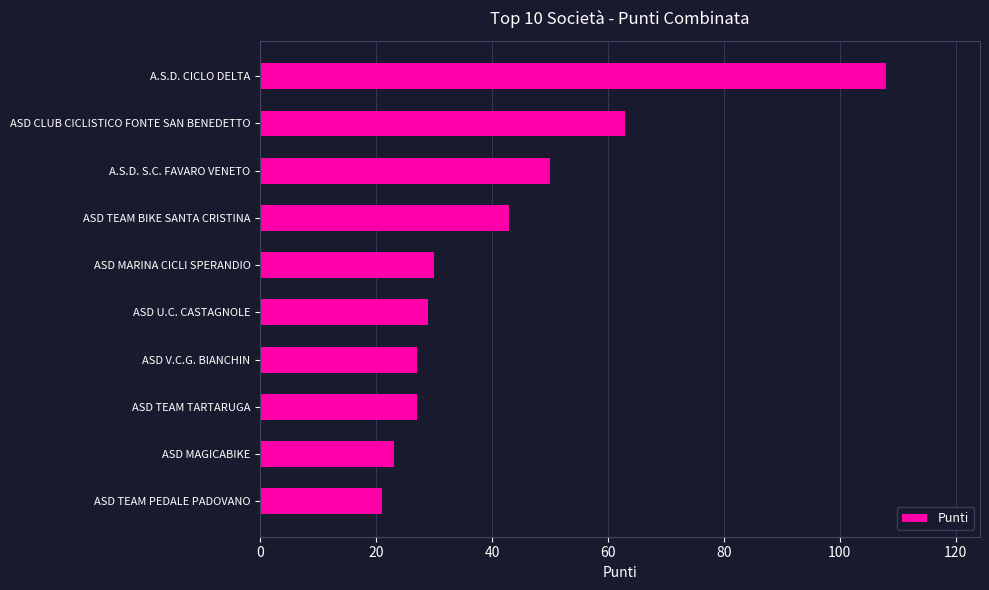

What is the label of the 2nd bar from the top?

ASD CLUB CICLISTICO FONTE SAN BENEDETTO